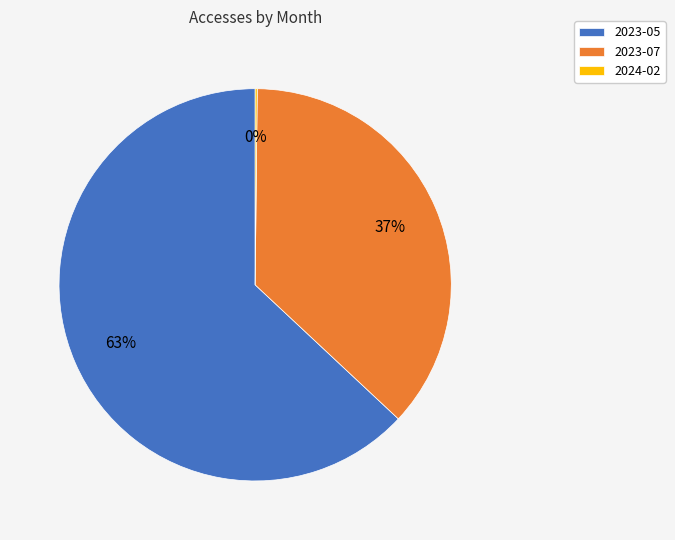

Which category has the biggest portion of the pie?

2023-05